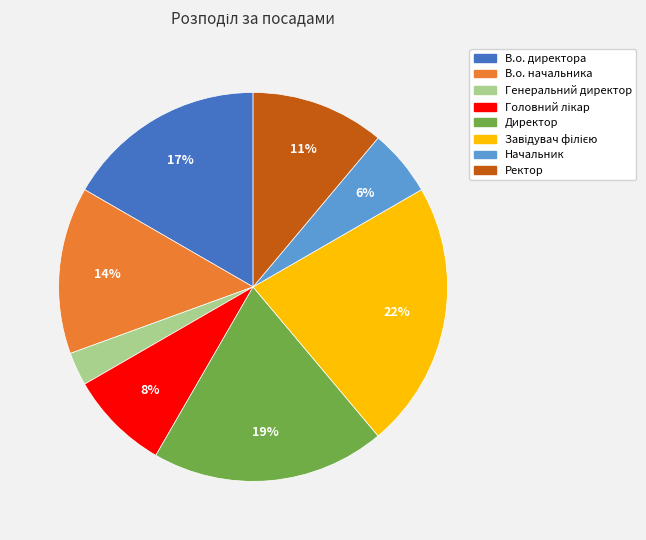

Does Начальник account for over 50% of the chart?

No